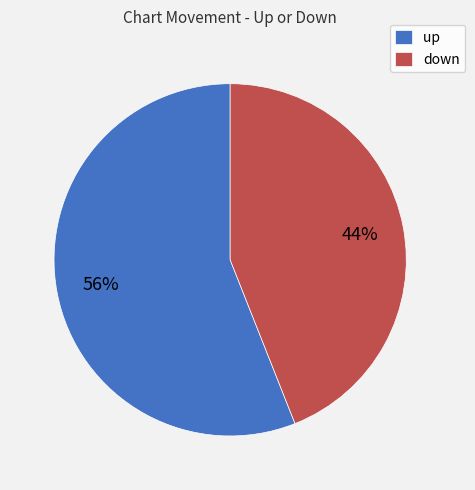

Combined, do up and down account for over 50%?

Yes